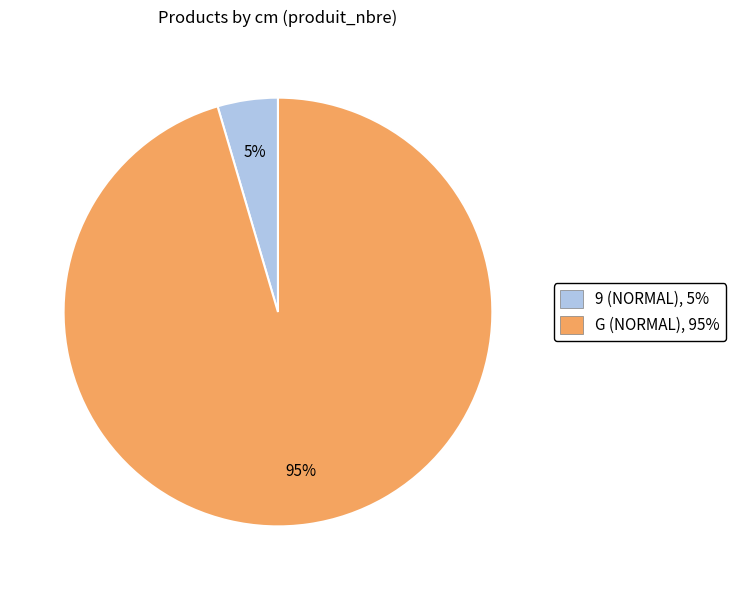

The 9 (NORMAL), 5% slice represents 15% of the pie. True or false?

False